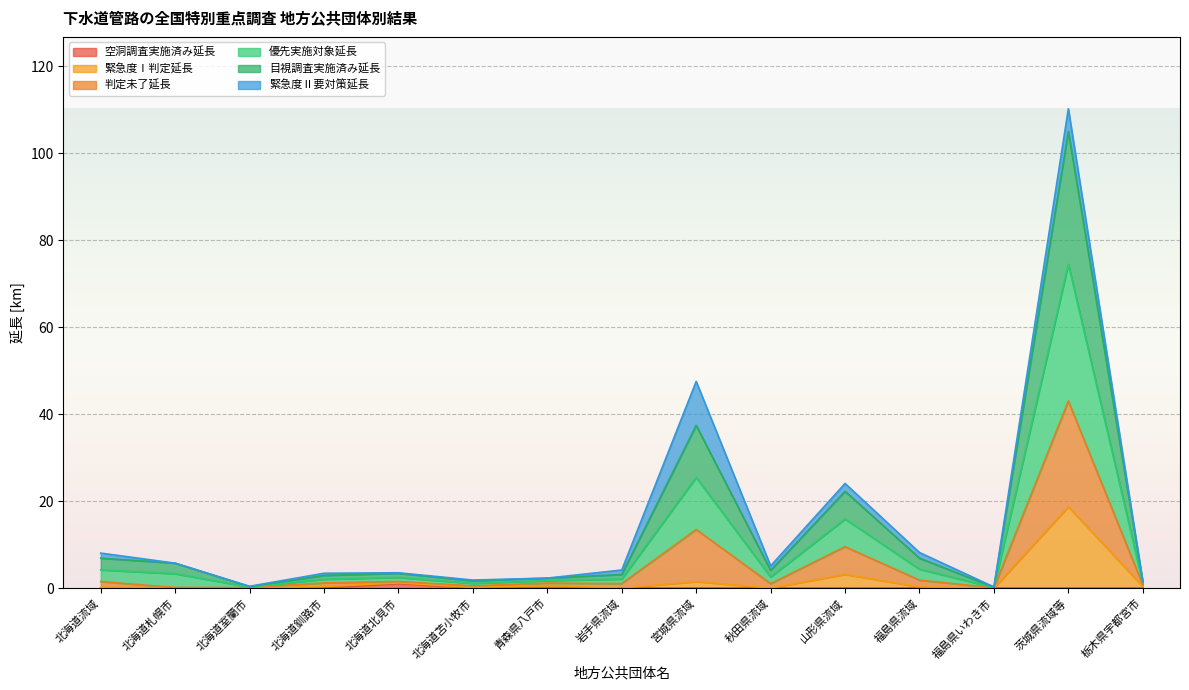

At which category is the sum across all series the highest?

茨城県流域等